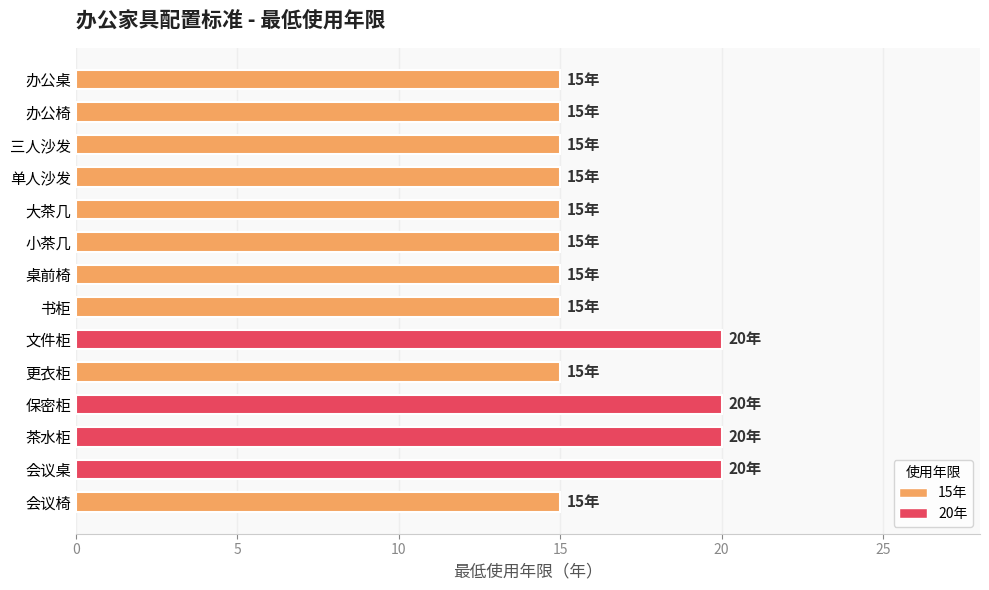

The value at 三人沙发 is 5. True or false?

False